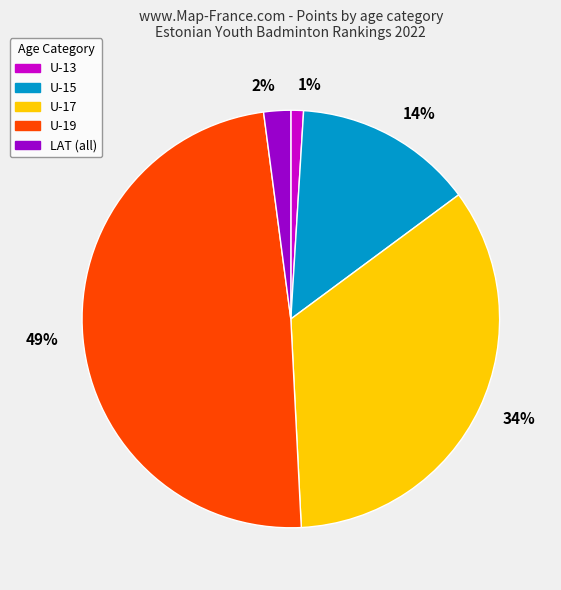

What percentage is the 1% slice, to the nearest percent?

1%